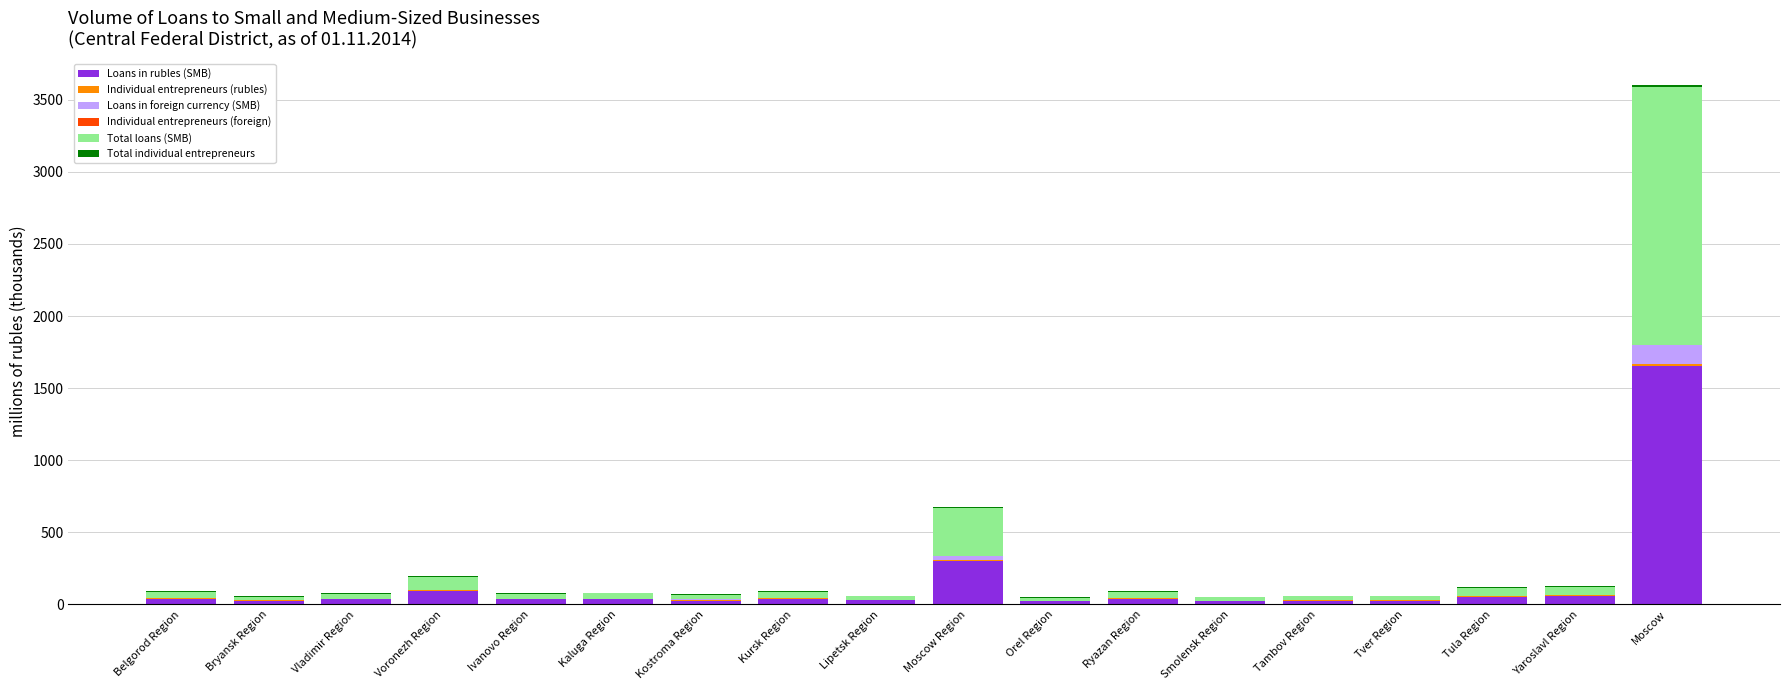

Where is Loans in rubles (SMB) nearest to the value 837?

Moscow Region